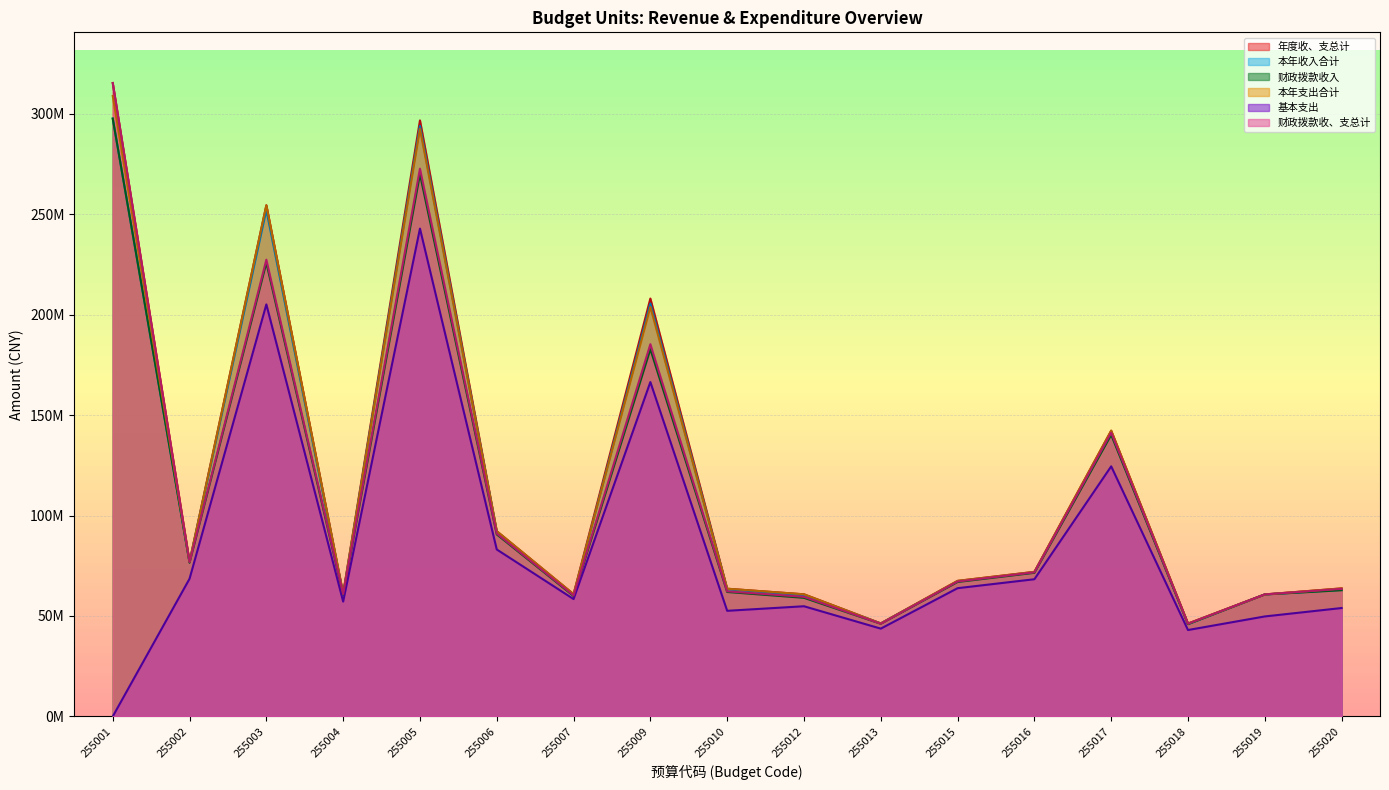

How many categories are shown in the chart?

17